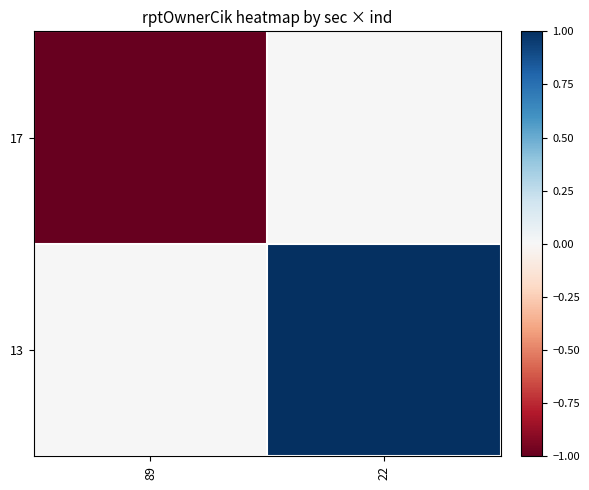

Reading right to left, list all the values displayed in this chart.

17: 22=0	89=-1
13: 22=1	89=0